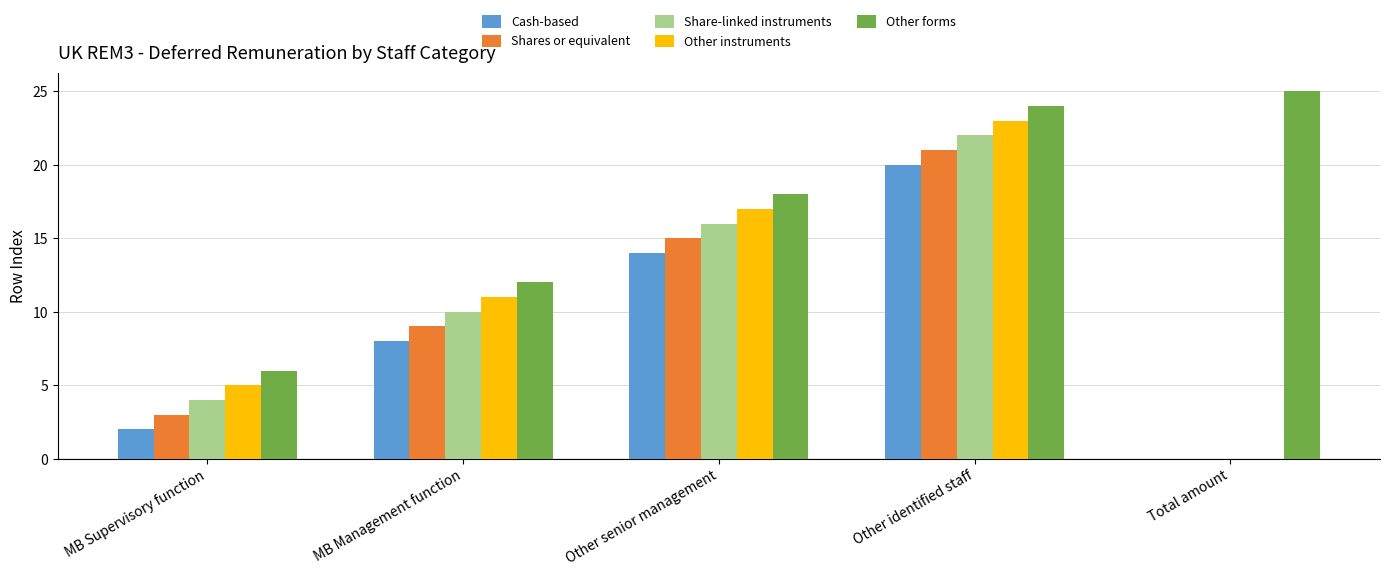

Which series has the largest total across all categories?

Other forms